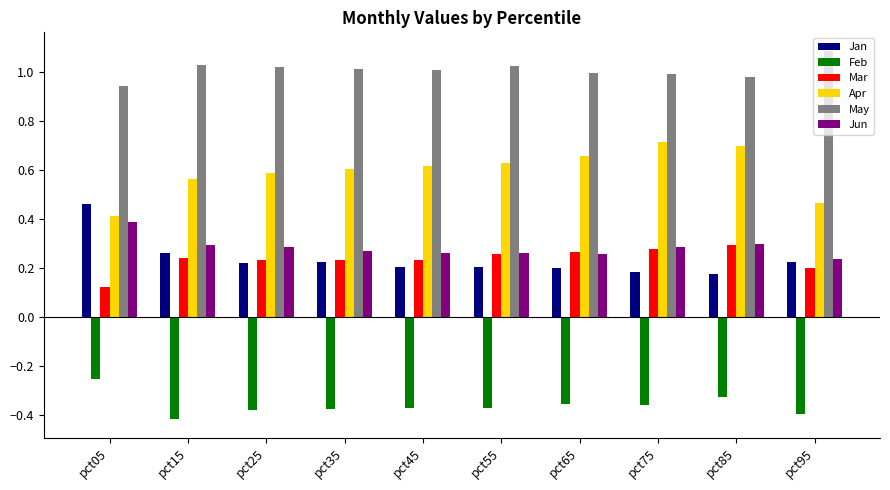

At which label does Apr reach its peak?

pct75